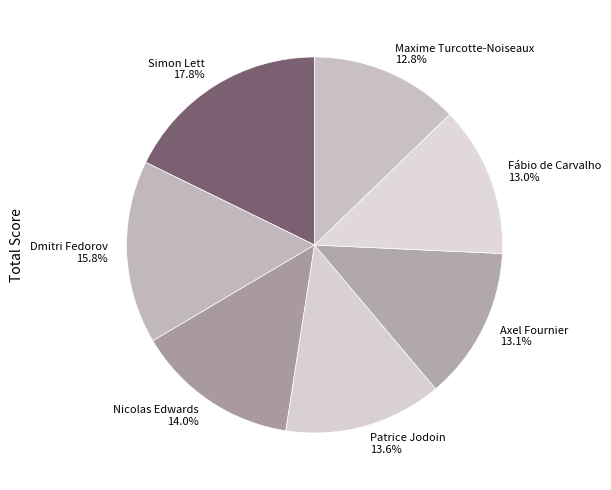

Does any single category account for the majority?

No